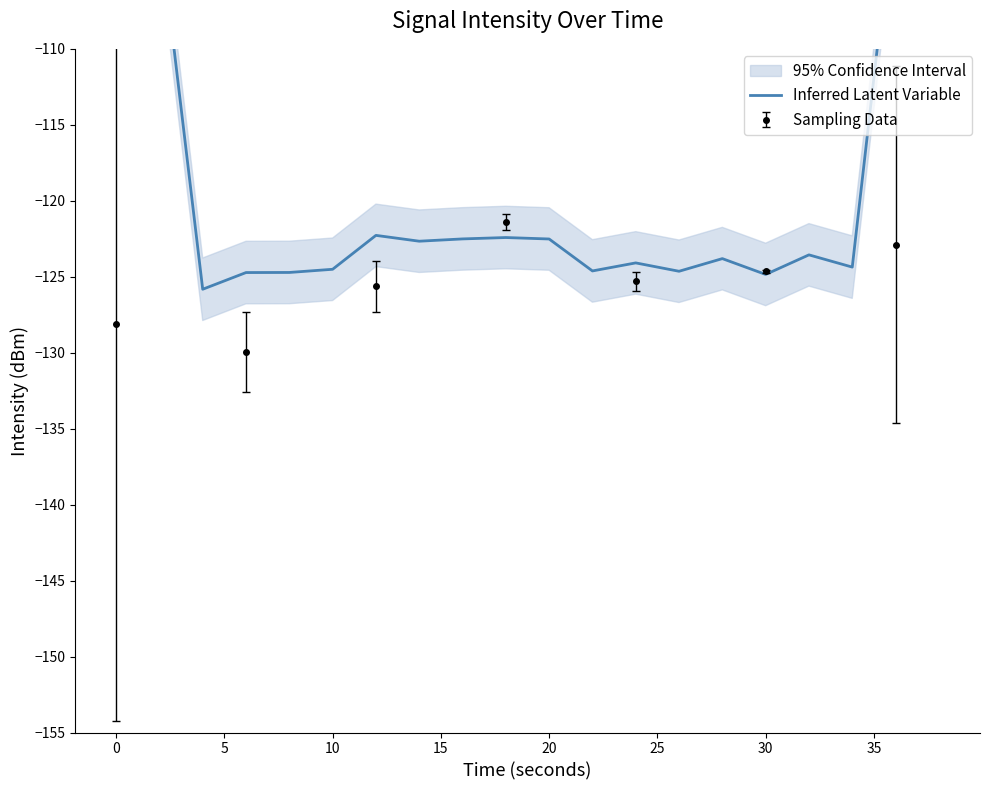

Does the chart have visible grid lines?

No